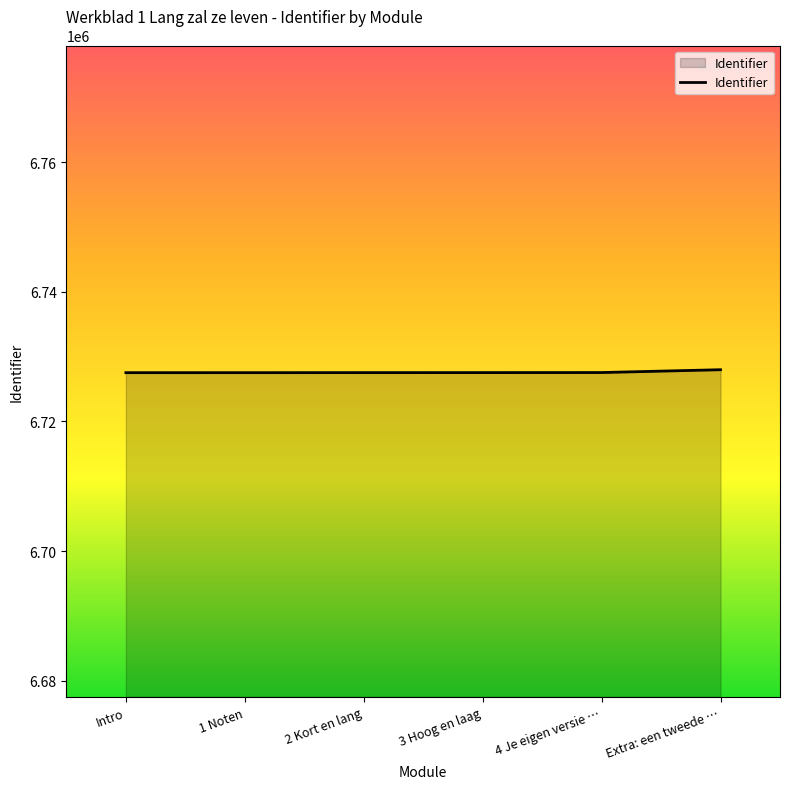

True or false: the data shows 6727526 at Intro.

True